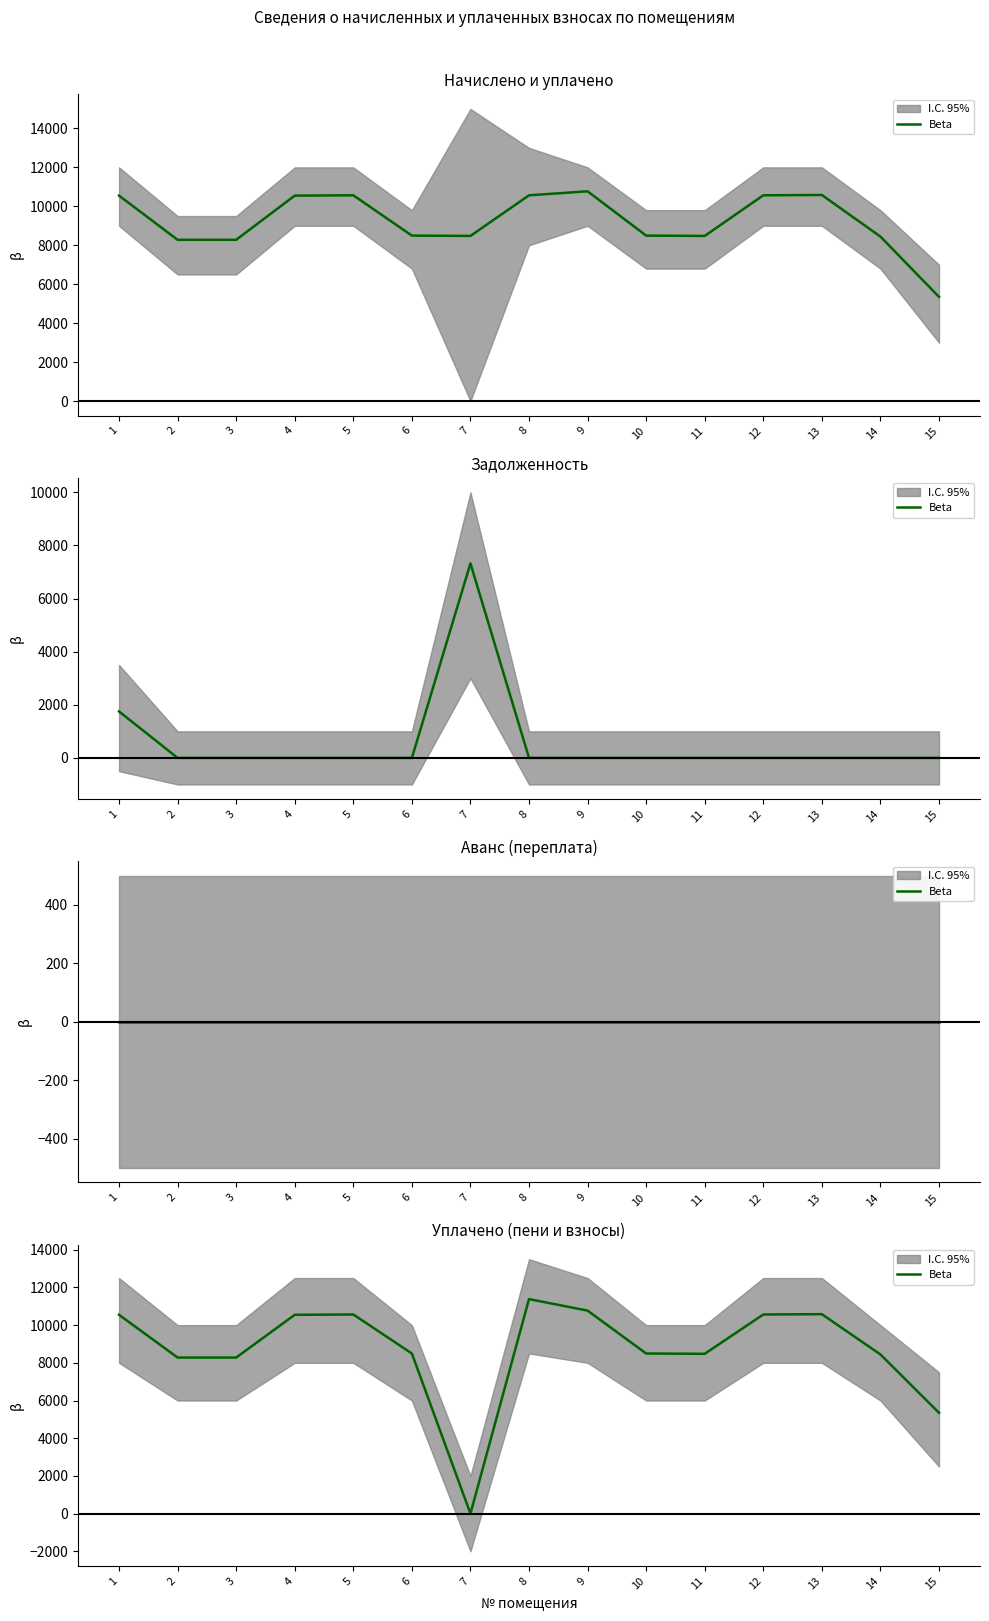

Where is the first local minimum?

7